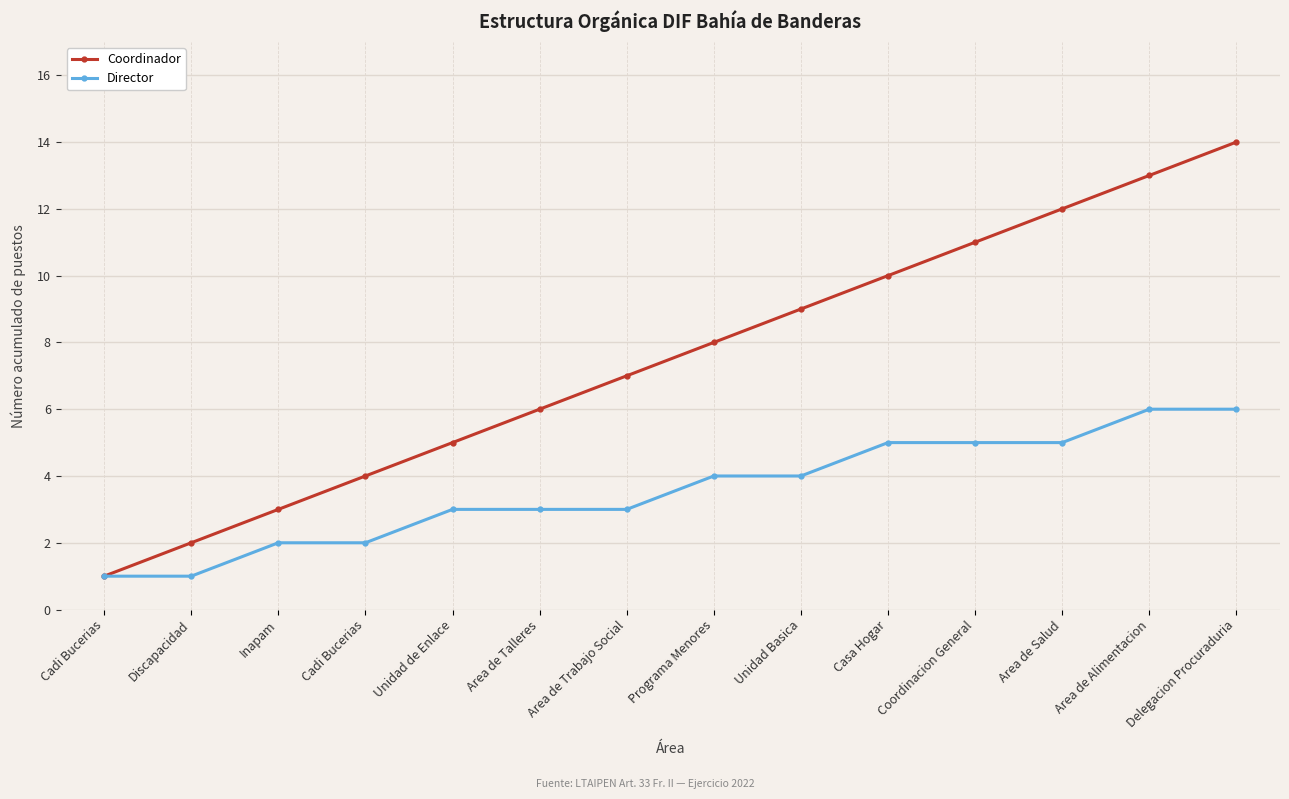

What is the label of the 14th point from the right?

Cadi Bucerias